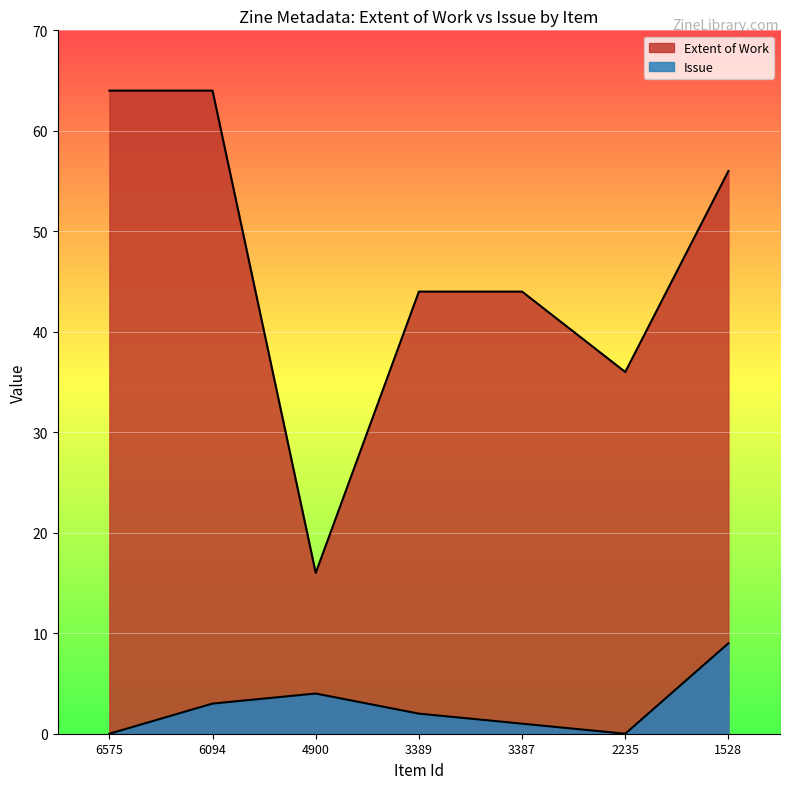

True or false: Extent of Work has more than 0 interior local peaks.

False